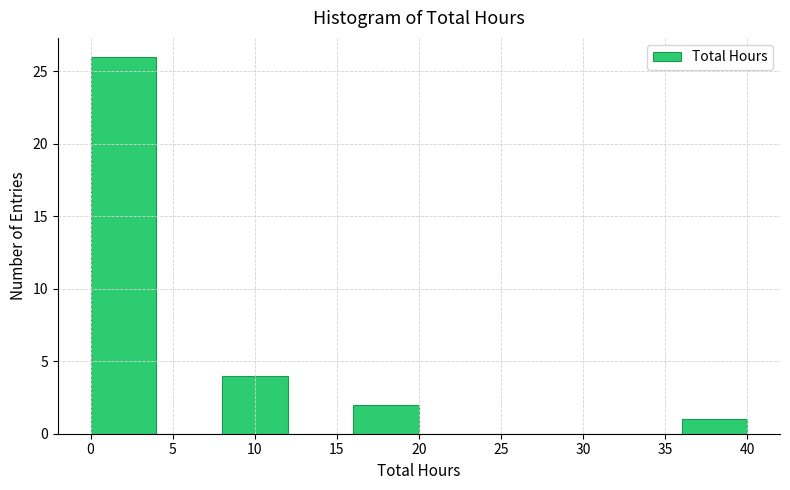

Reading left to right, list every bar in this chart as the range it spans on the x-axis followed by its height. The values are not printed on the chart, so give them approximately, as read against the axis.

0 to 4: 26
4 to 8: 0
8 to 12: 4
12 to 16: 0
16 to 20: 2
20 to 24: 0
24 to 28: 0
28 to 32: 0
32 to 36: 0
36 to 40: 1